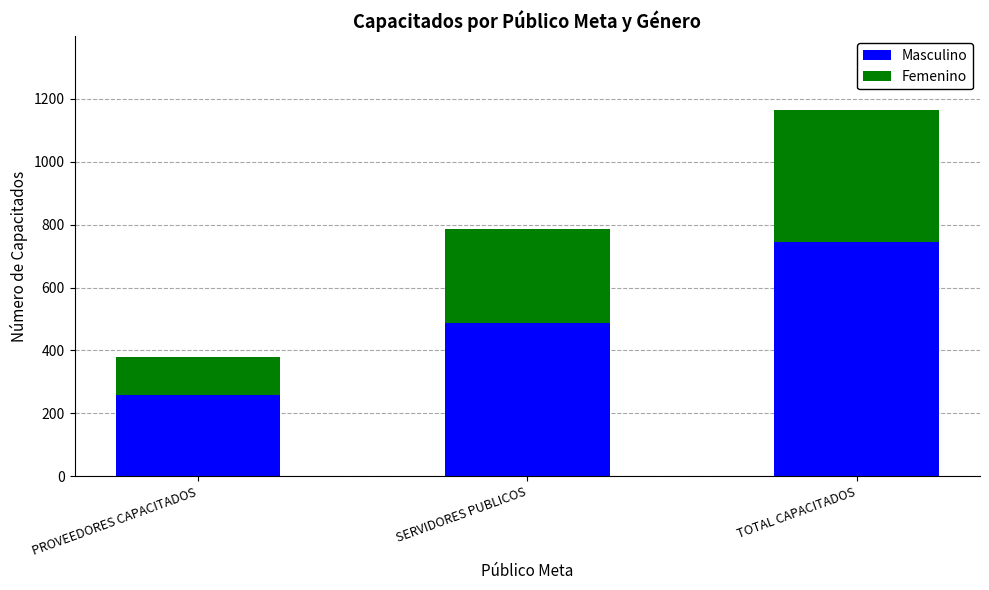

What is the total value across all series at TOTAL CAPACITADOS?

1166